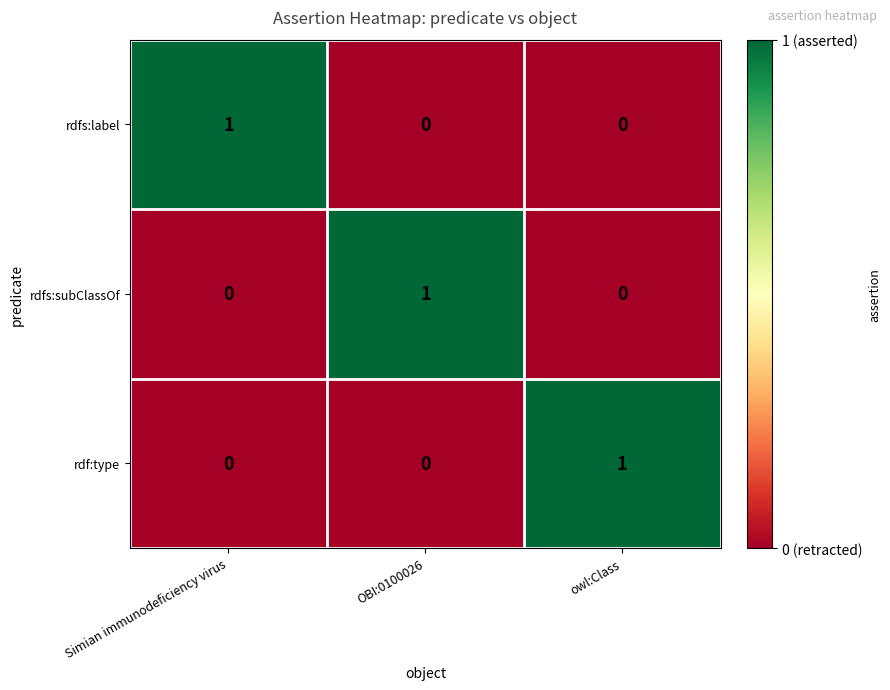

Is the value of rdf:type at OBI:0100026 greater than the value of rdfs:subClassOf at OBI:0100026?

No